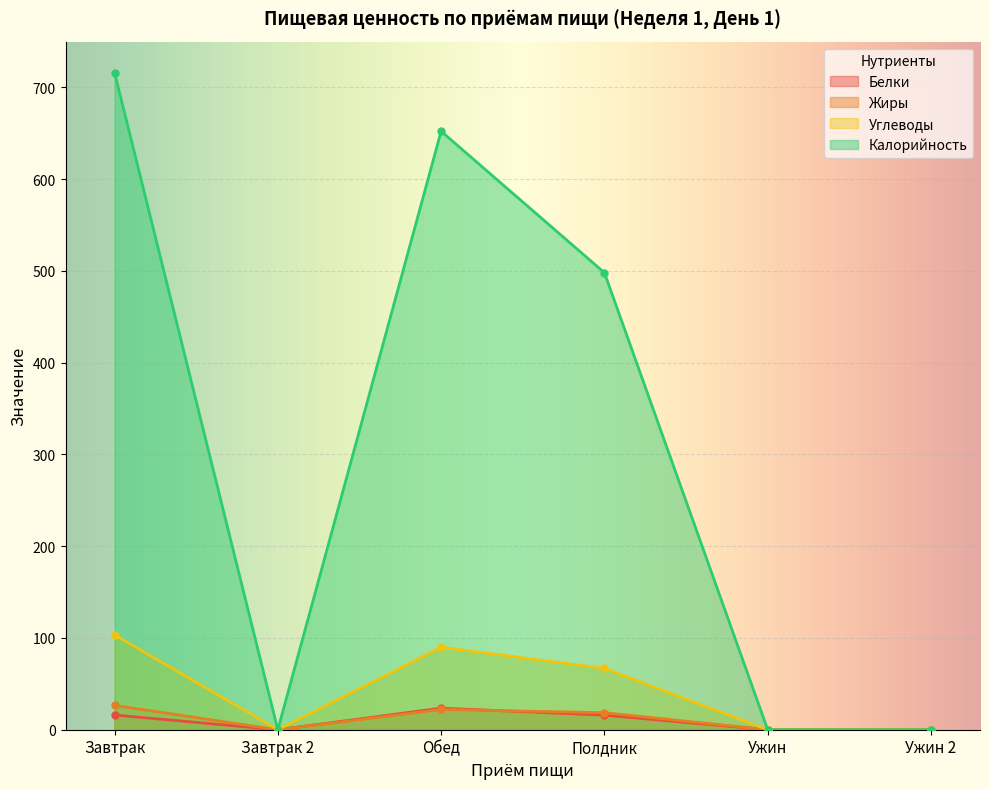

True or false: Белки has more than 1 points higher than both neighbors.

False